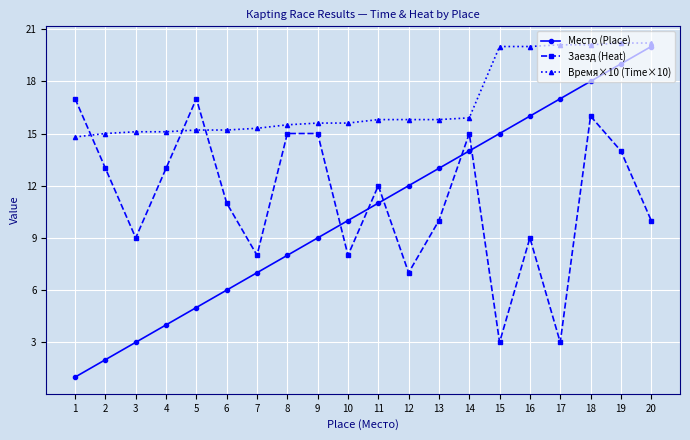

Reading left to right, list all the values displayed in this chart.

Место (Place): 1.0	2.0	3.0	4.0	5.0	6.0	7.0	8.0	9.0	10.0	11.0	12.0	13.0	14.0	15.0	16.0	17.0	18.0	19.0	20.0
Заезд (Heat): 17.0	13.0	9.0	13.0	17.0	11.0	8.0	15.0	15.0	8.0	12.0	7.0	10.0	15.0	3.0	9.0	3.0	16.0	14.0	10.0
Время×10 (Time×10): 14.8	15.0	15.1	15.1	15.2	15.2	15.3	15.5	15.6	15.6	15.8	15.8	15.8	15.9	20.0	20.0	20.1	20.1	20.2	20.2